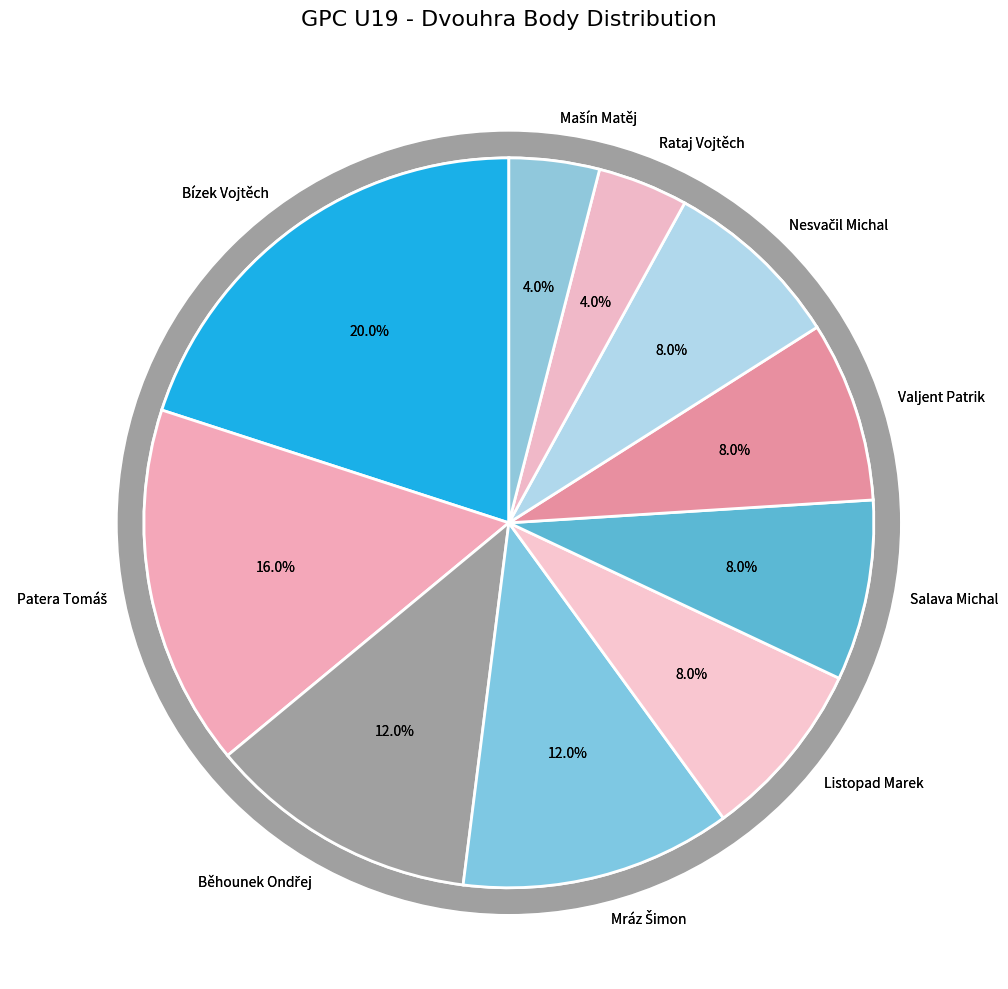

To the nearest percent, what is the average slice percentage?

10%